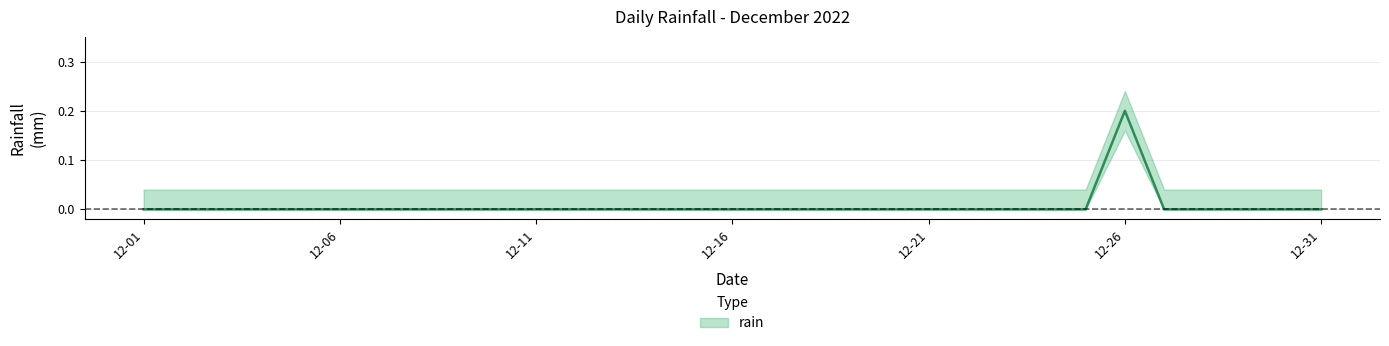

Reading left to right, what are all the values shown in this chart?

0.0	0.0	0.0	0.0	0.0	0.0	0.0	0.0	0.0	0.0	0.0	0.0	0.0	0.0	0.0	0.0	0.0	0.0	0.0	0.0	0.0	0.0	0.0	0.0	0.0	0.2	0.0	0.0	0.0	0.0	0.0